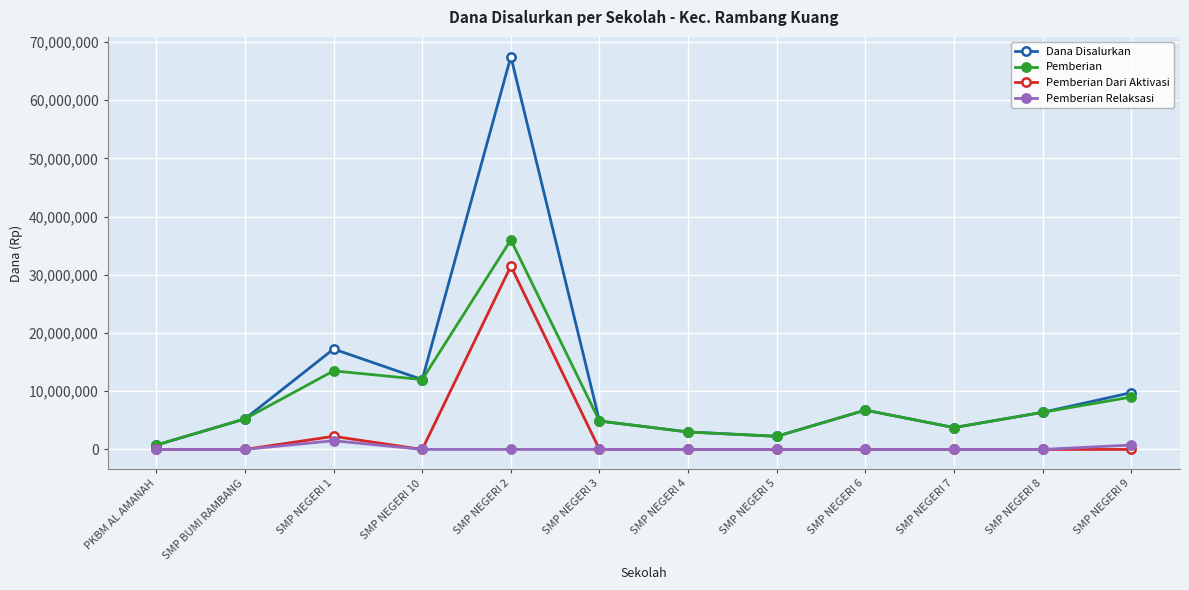

List the series in order of their peak value, lowest first.

Pemberian Relaksasi, Pemberian Dari Aktivasi, Pemberian, Dana Disalurkan